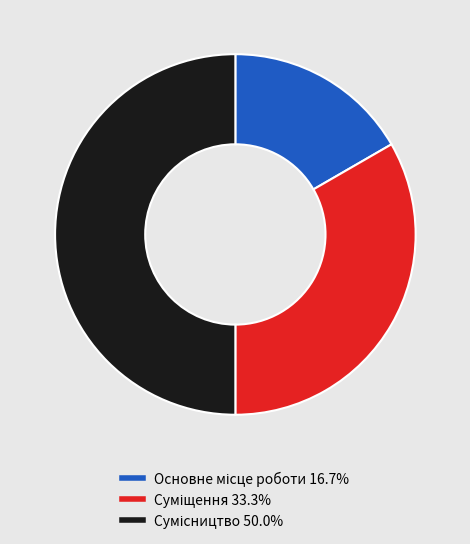

Count the number of slices in the pie.

3